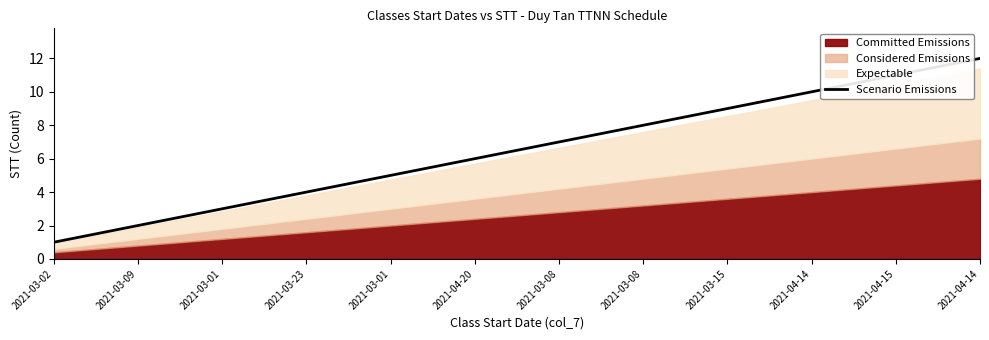

Is it true that the value at 2021-04-20 is 3?

False